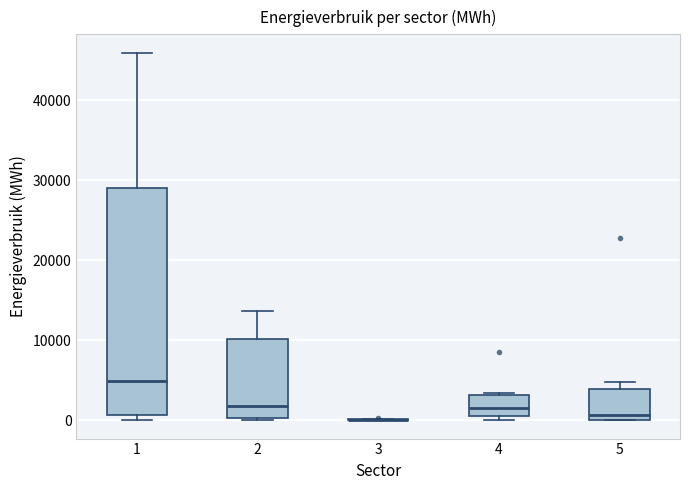

Where does the median line of the box at x = 4 sit on the y-axis? The values are not printed on the chart, so give them approximately, as read against the axis.

2000